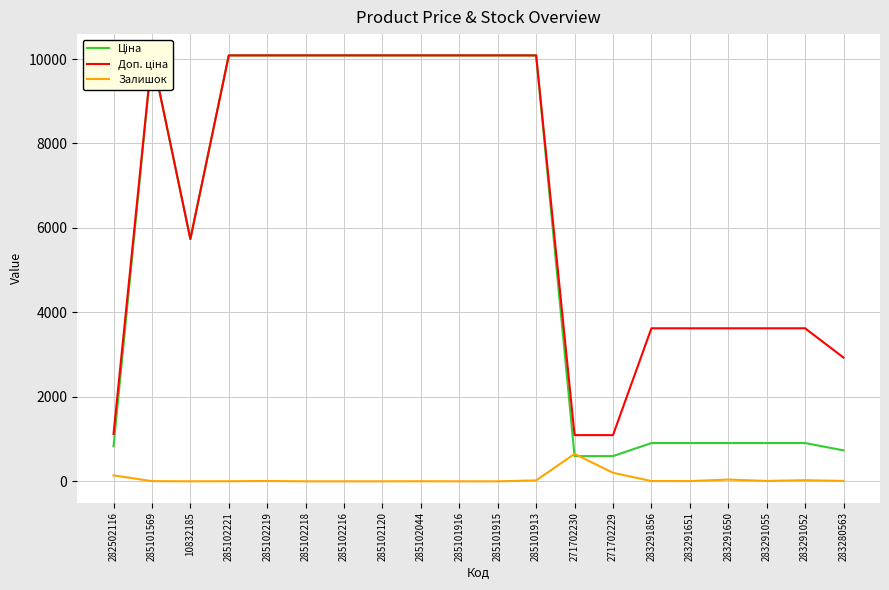

Rank the series at 283291856 from highest to lowest value.

Доп. ціна, Ціна, Залишок